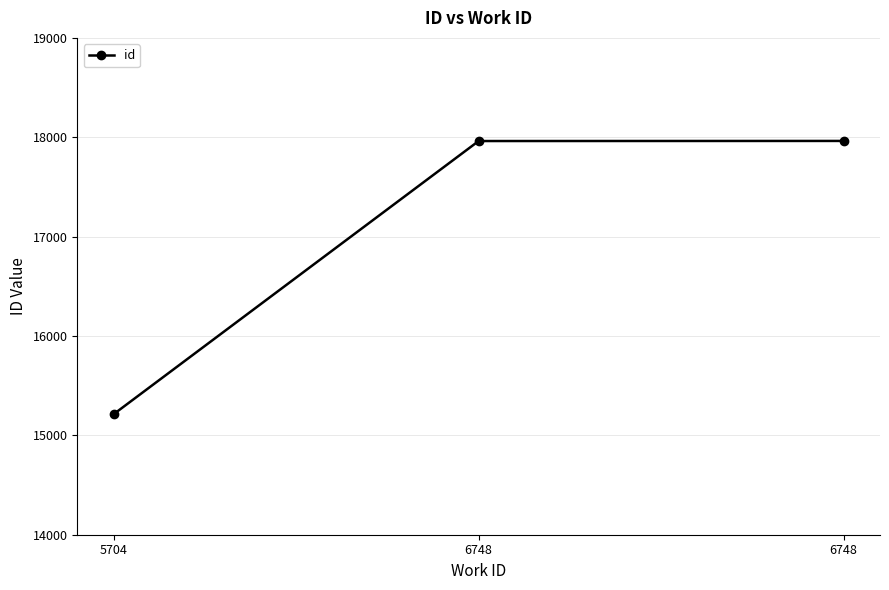

Does the chart have visible grid lines?

Yes